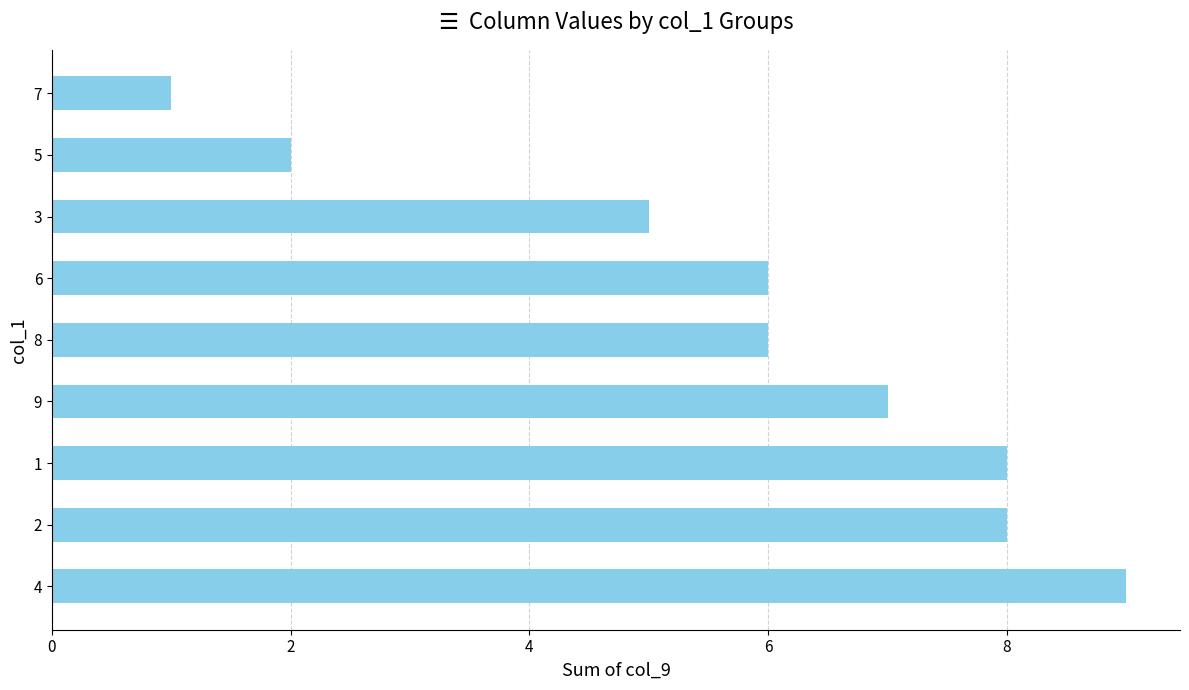

Reading bottom to top, extract all data points from this chart.

4=9	2=8	1=8	9=7	8=6	6=6	3=5	5=2	7=1